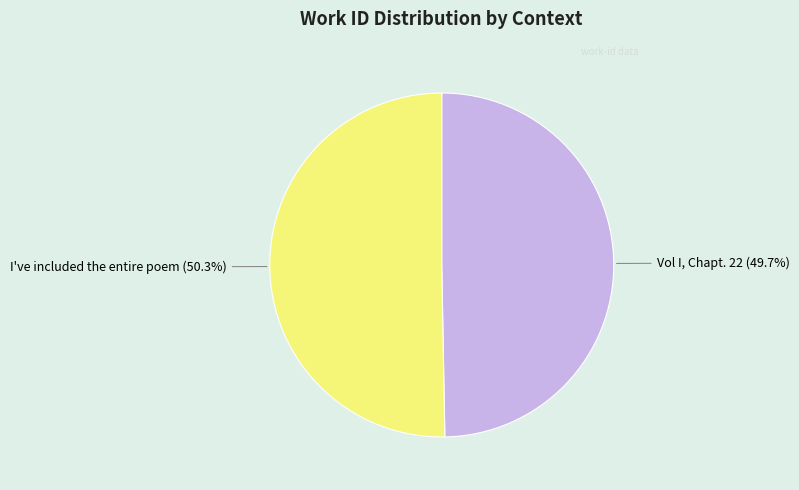

Which slice is the largest?

I've included the entire poem